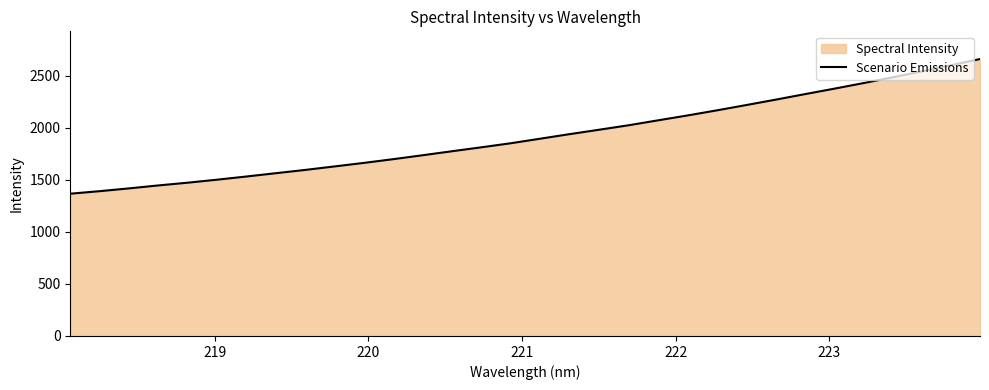

True or false: there are more than 0 points higher than both neighbors.

False